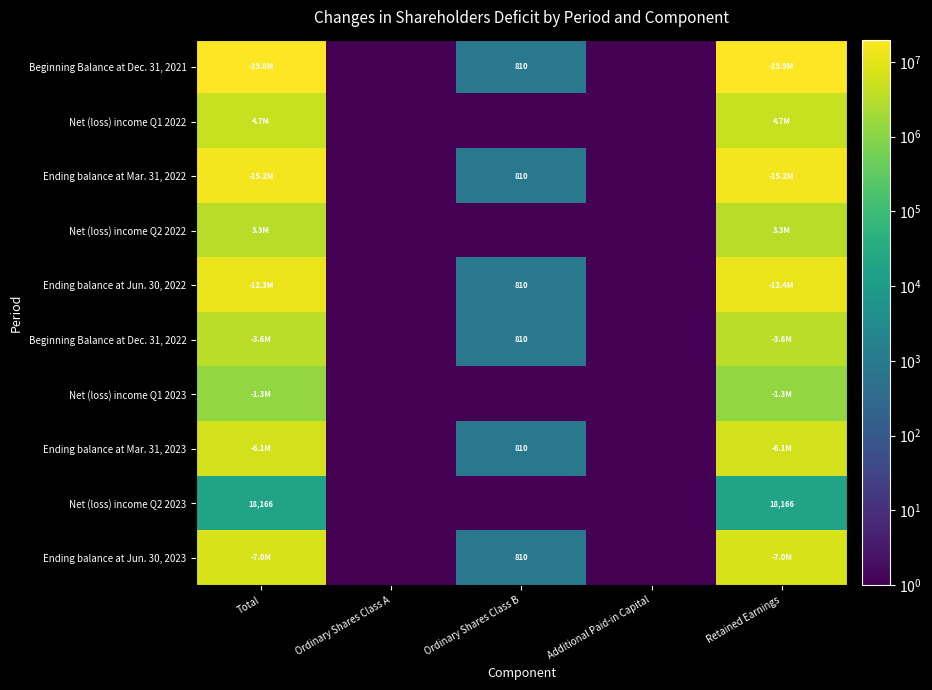

Count the number of categories in the chart.

5